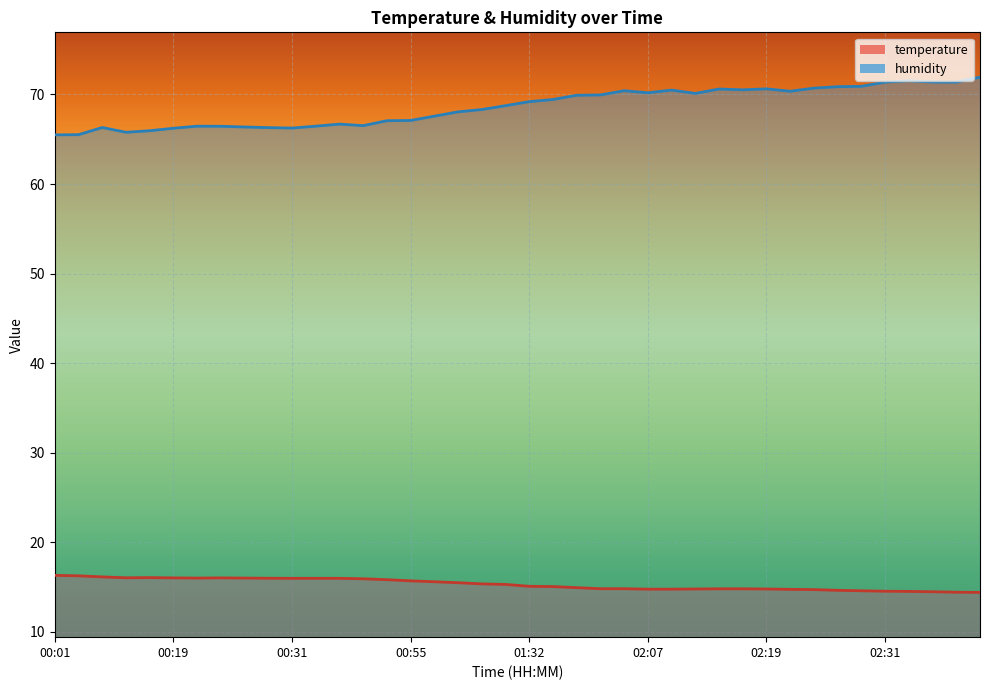

What value does the temperature series have at 00:14?

16.0